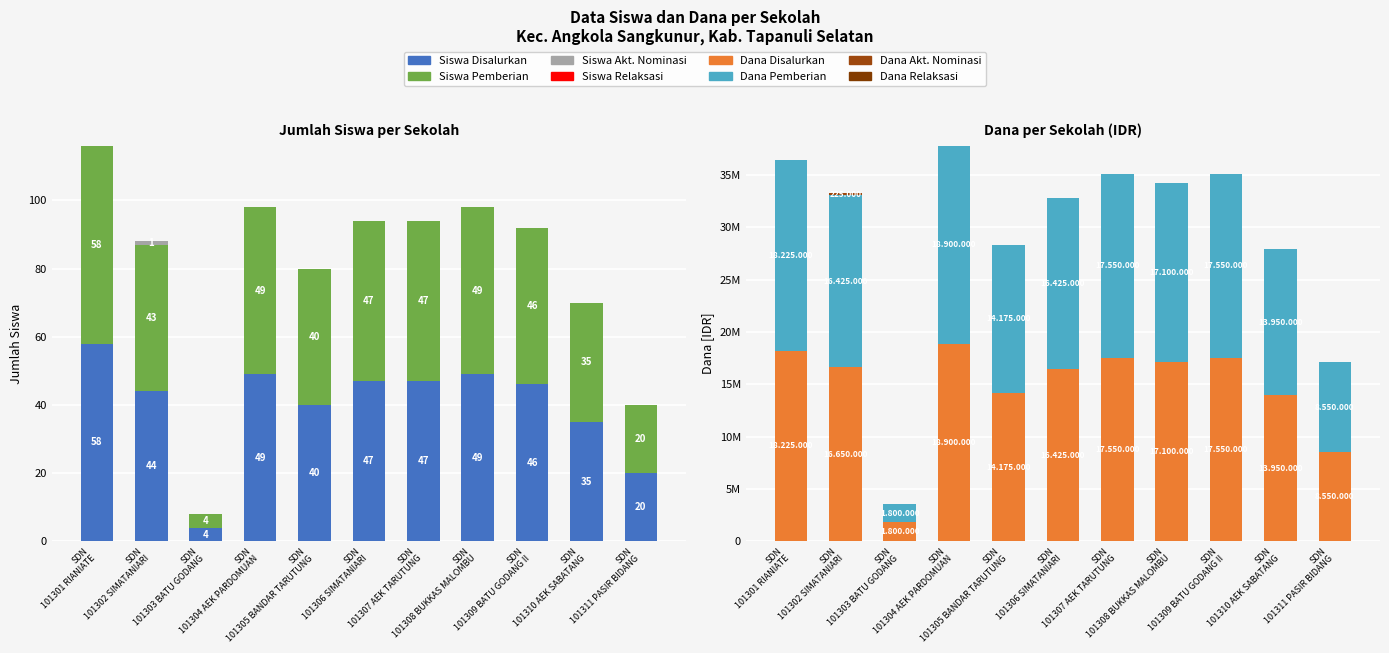

Between SDN 101302 SIMATANIARI and SDN 101304 AEK PARDOMUAN, which series saw the biggest shift?

Siswa Akt. Nominasi